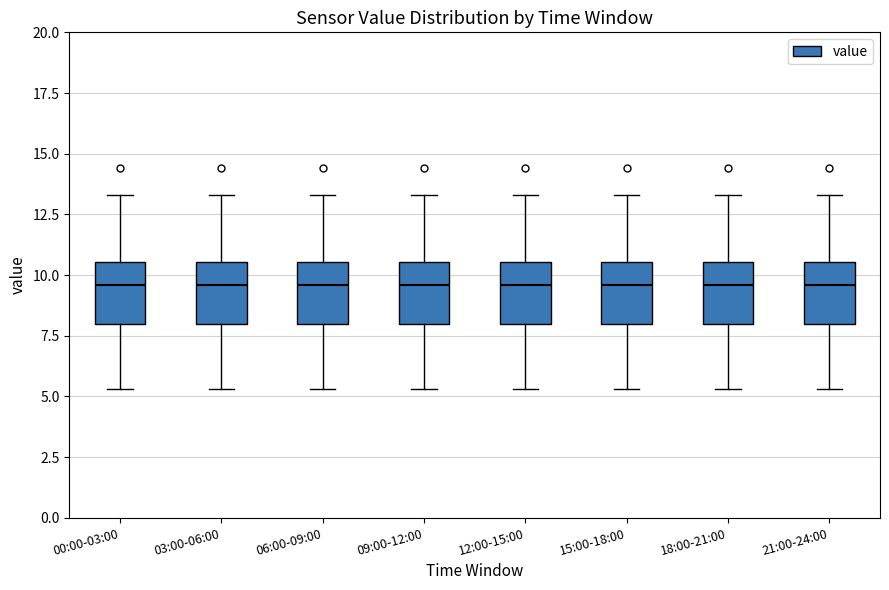

Where is the lower edge of the box for 12:00-15:00 on the y-axis? The values are not printed on the chart, so give them approximately, as read against the axis.

8.0